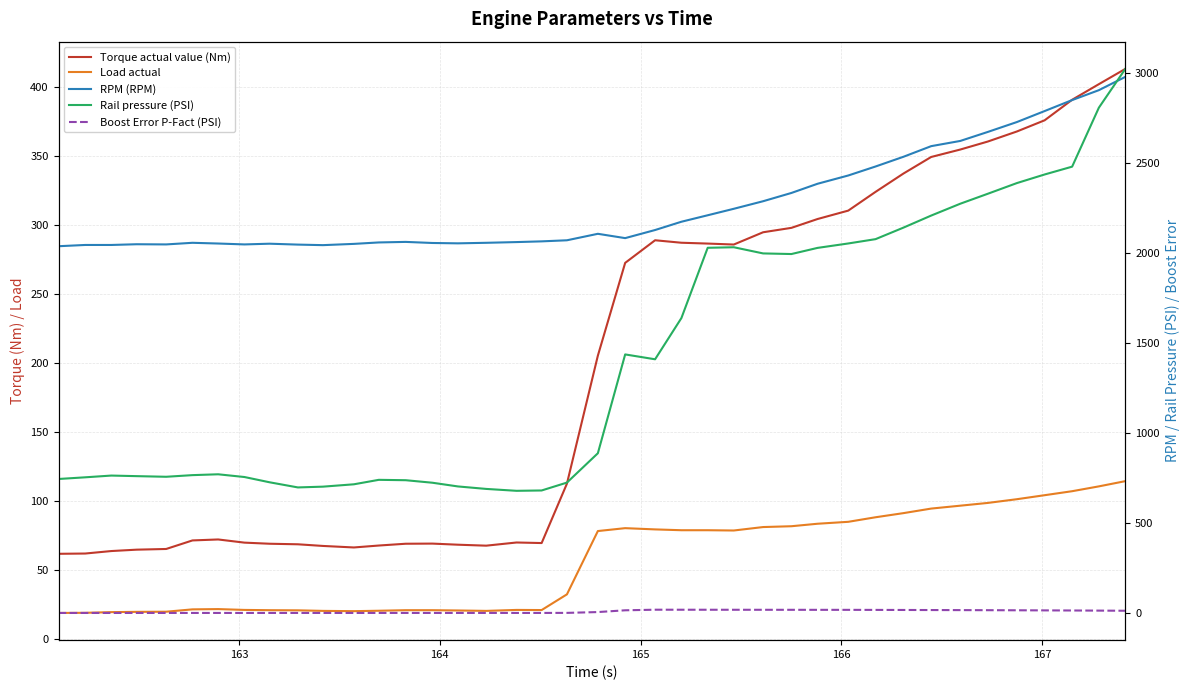

List the series in order of their peak value, lowest first.

Boost Error P-Fact (PSI), Load actual, Torque actual value (Nm), RPM (RPM), Rail pressure (PSI)